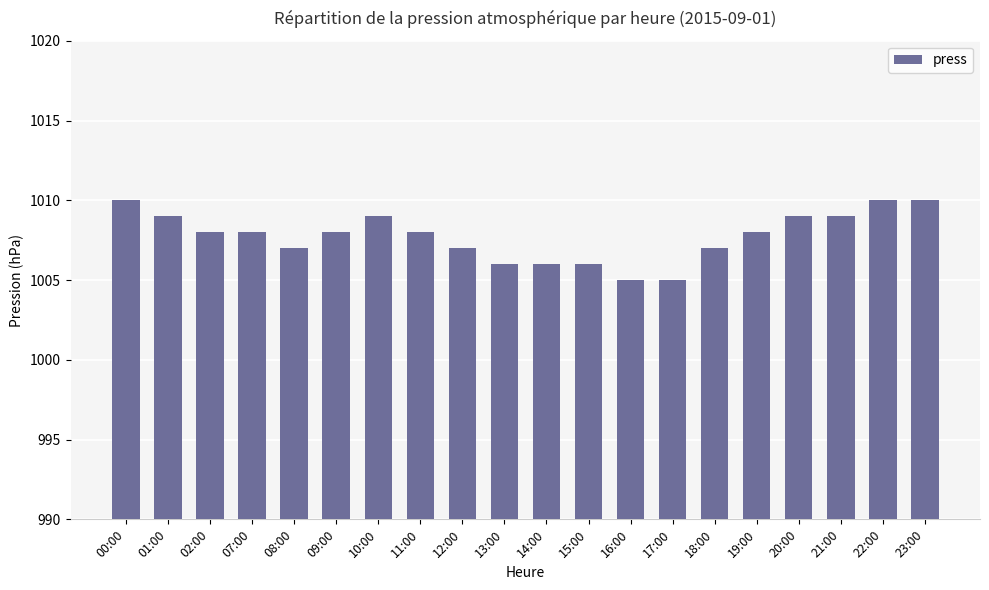

Reading left to right, list all the values displayed in this chart.

1010	1009	1008	1008	1007	1008	1009	1008	1007	1006	1006	1006	1005	1005	1007	1008	1009	1009	1010	1010